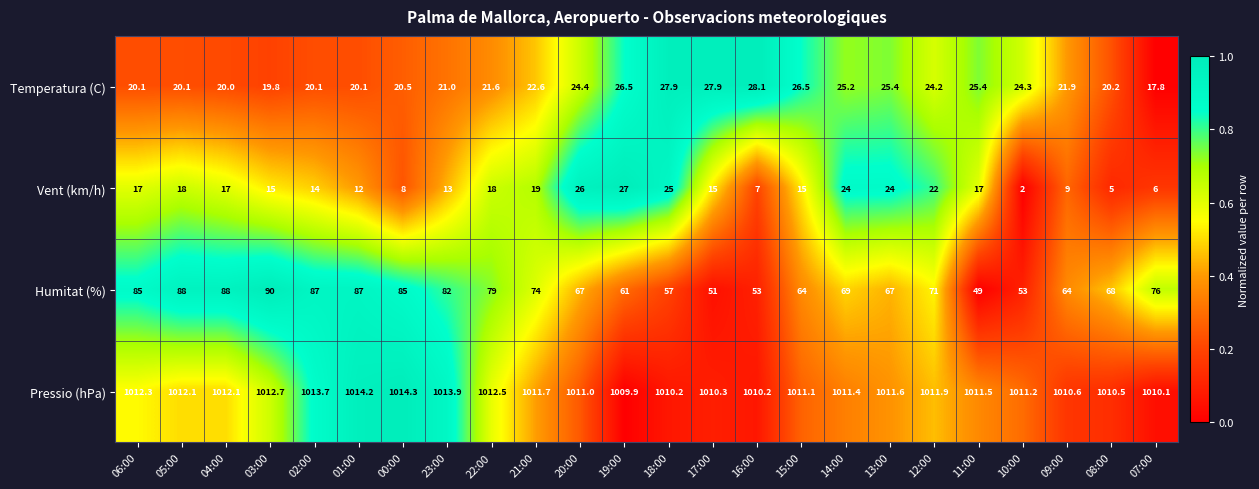

Is the value of Pressio (hPa) at 03:00 greater than the value of Temperatura (C) at 06:00?

Yes